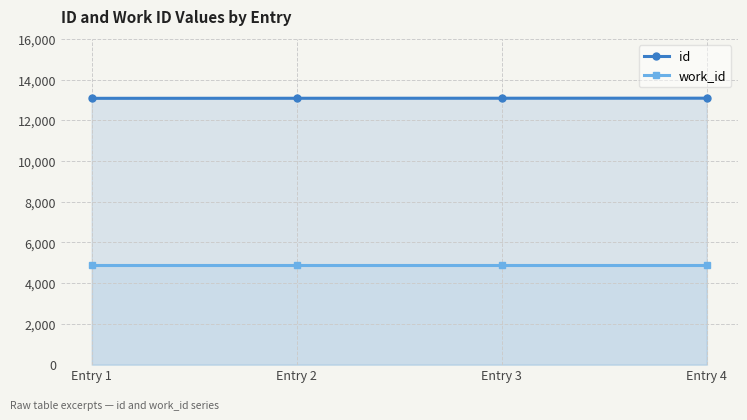

How many id values are between 13082 and 13086?

3